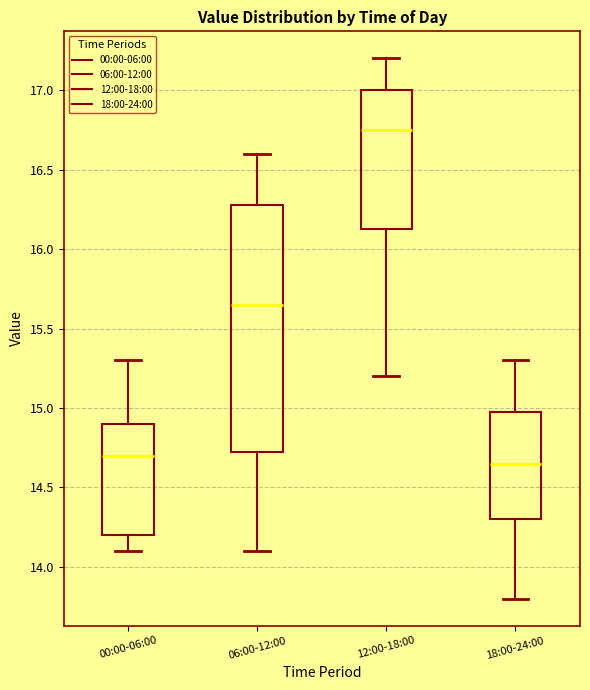

Which box is the tallest, from its lower edge to its upper edge?

06:00-12:00